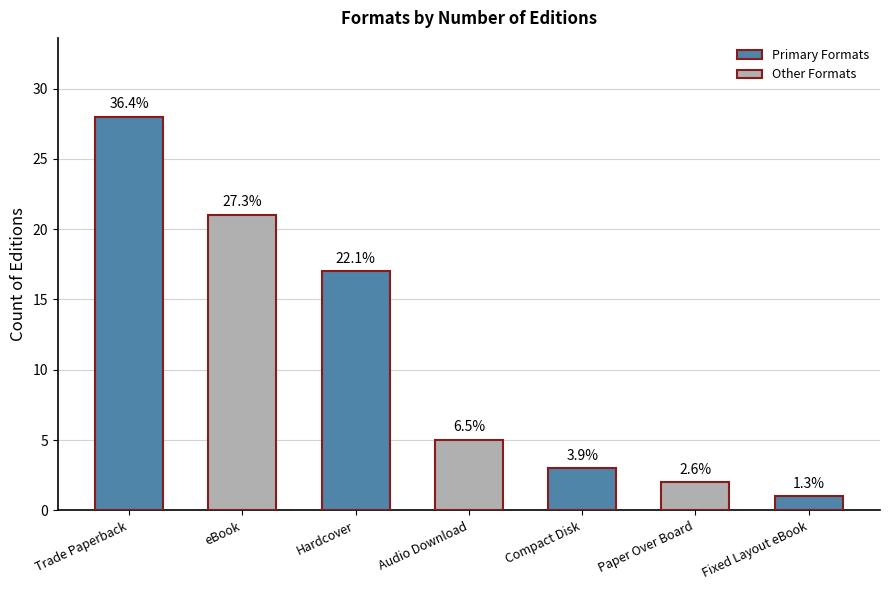

How many bars are there in total?

7